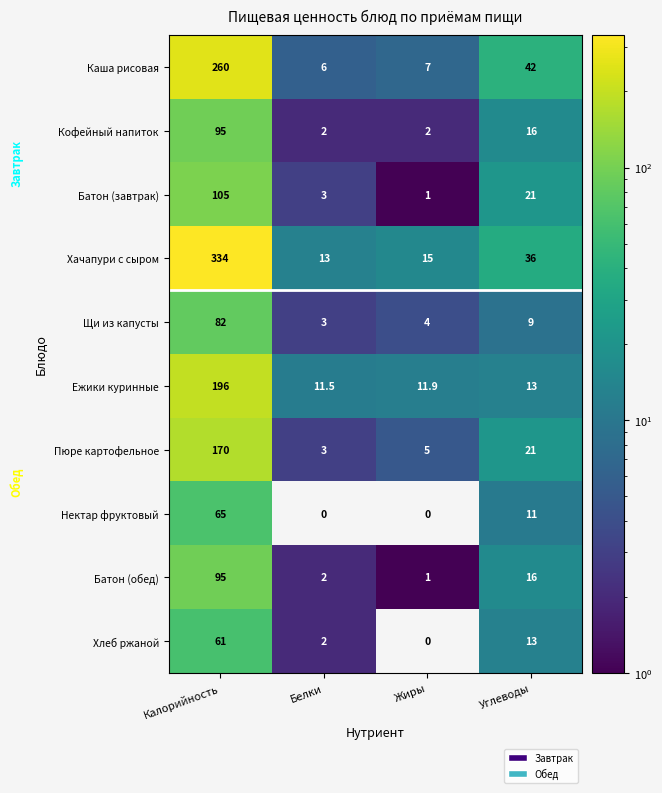

What is the difference between the maximum and minimum values in the Хлеб ржаной series?

61.0